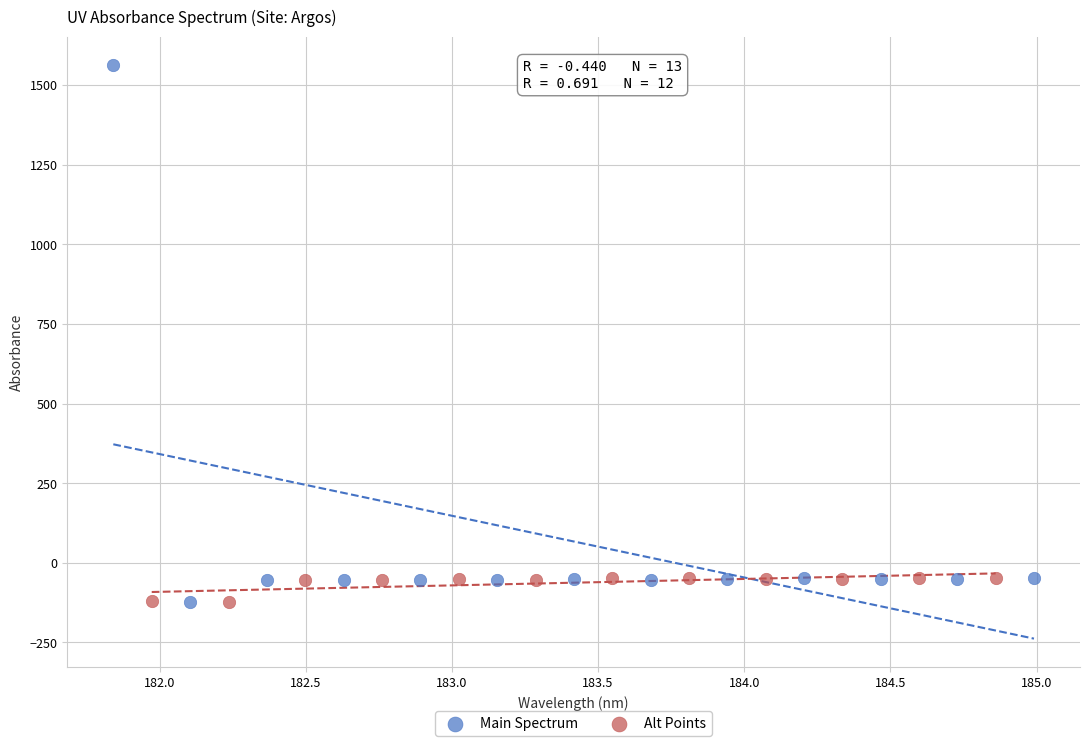

Which series reaches the maximum Y coordinate?

Main Spectrum